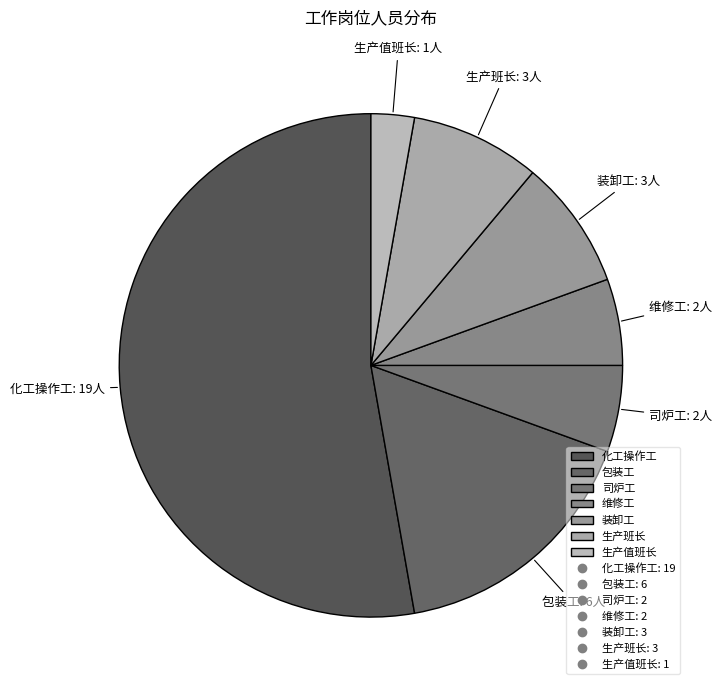

How many segments does this pie chart have?

7